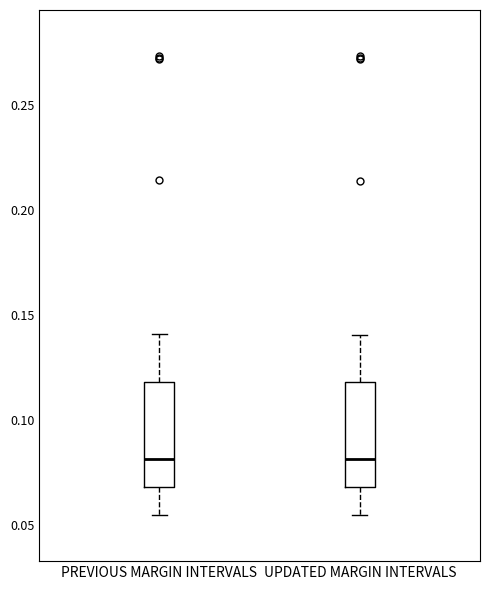

Reading left to right, transcribe this box plot: for each box, give where its median line is, the range the box spans, and where its two whiskers end, as read against the y-axis. The values are not printed on the chart, so give them approximately, as read against the axis.

PREVIOUS MARGIN INTERVALS: median 0.080, box 0.070 to 0.120, whiskers 0.055 to 0.140
UPDATED MARGIN INTERVALS: median 0.080, box 0.070 to 0.120, whiskers 0.055 to 0.140